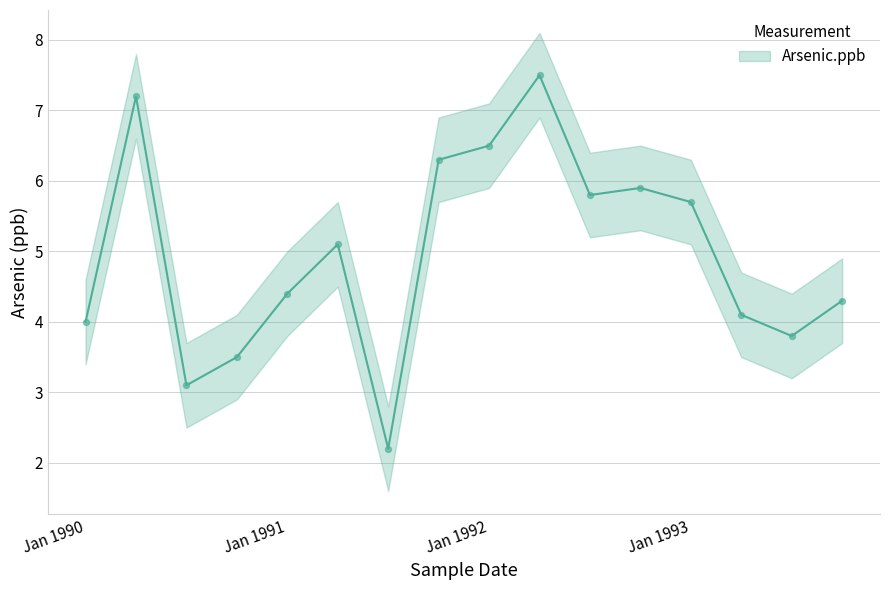

What is the change in value from Jan 1992 to Oct 1993?

-2.2